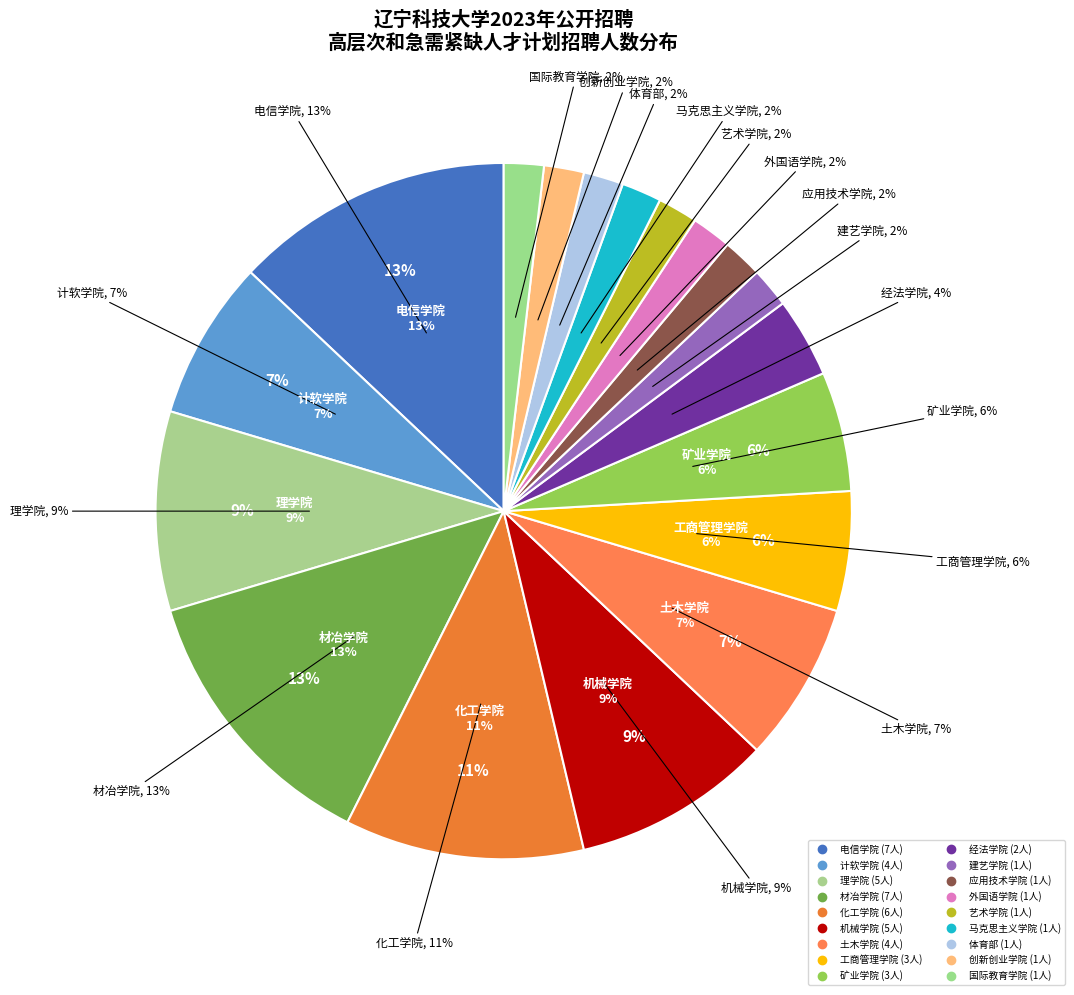

Is there a majority slice in this chart?

No